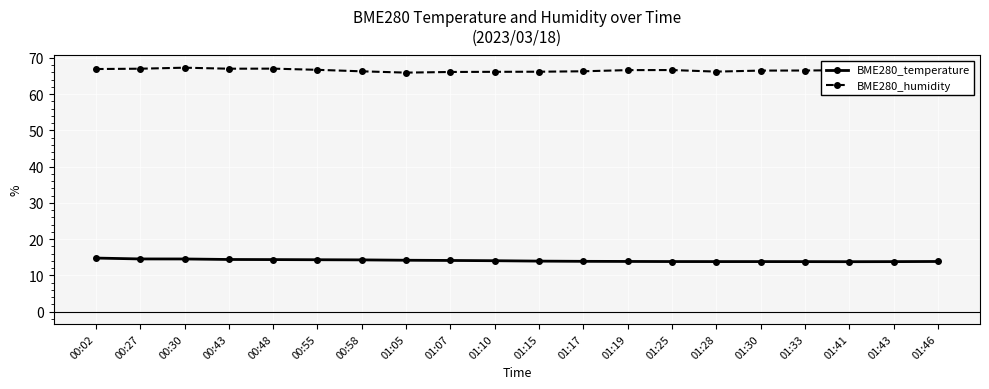

Is the value of BME280_temperature at 00:43 greater than the value of BME280_humidity at 00:55?

No